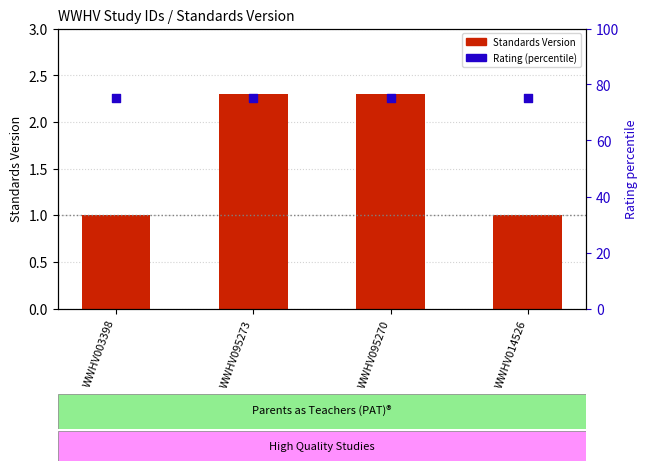

At which category is the sum across all series the highest?

WWHV095273